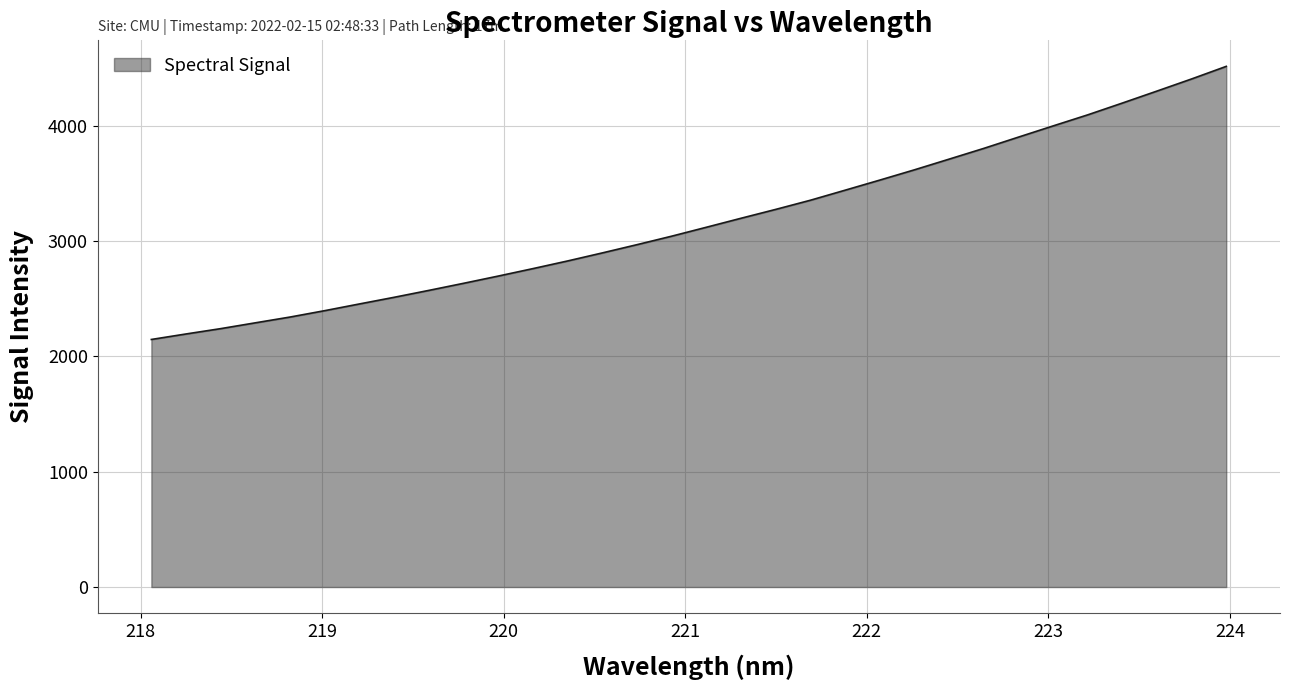

What is the greatest value displayed?

4516.1